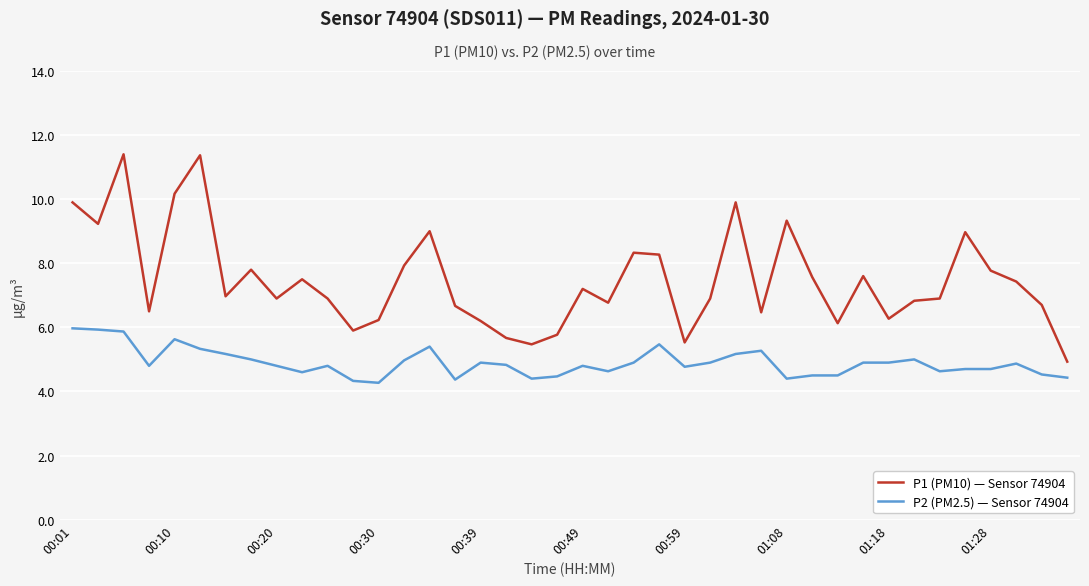

At how many categories does at least one series exceed 5?

39